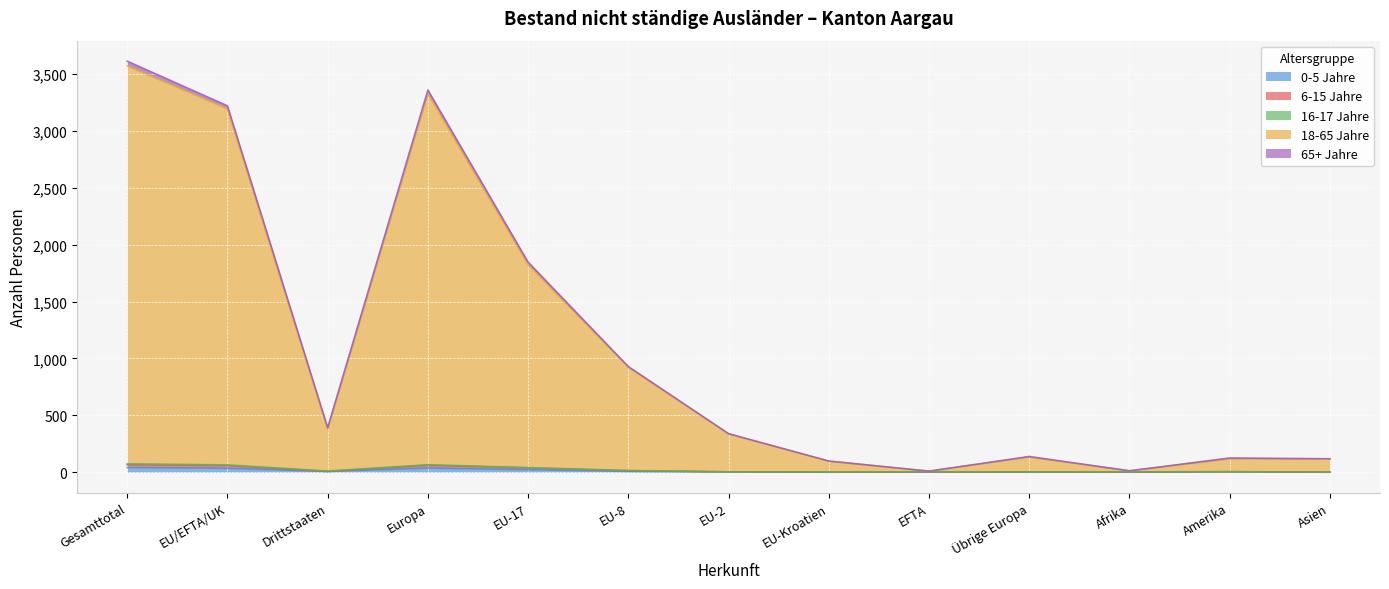

True or false: 0-5 Jahre and 18-65 Jahre intersect in this chart.

False